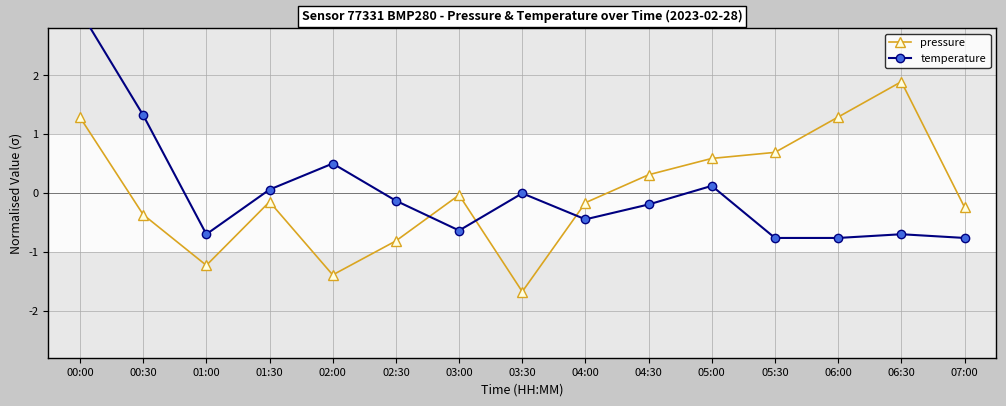

What is the difference between the maximum and minimum values in the pressure series?

3.6